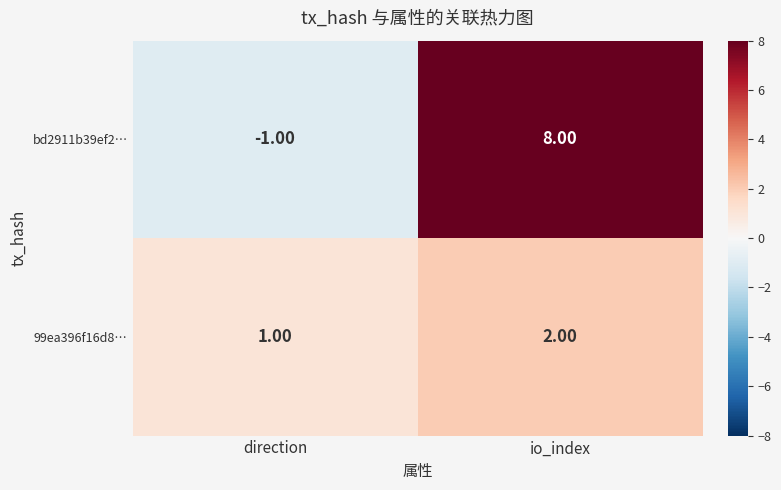

Rank the categories by 99ea396f16d8… value from lowest to highest.

direction, io_index